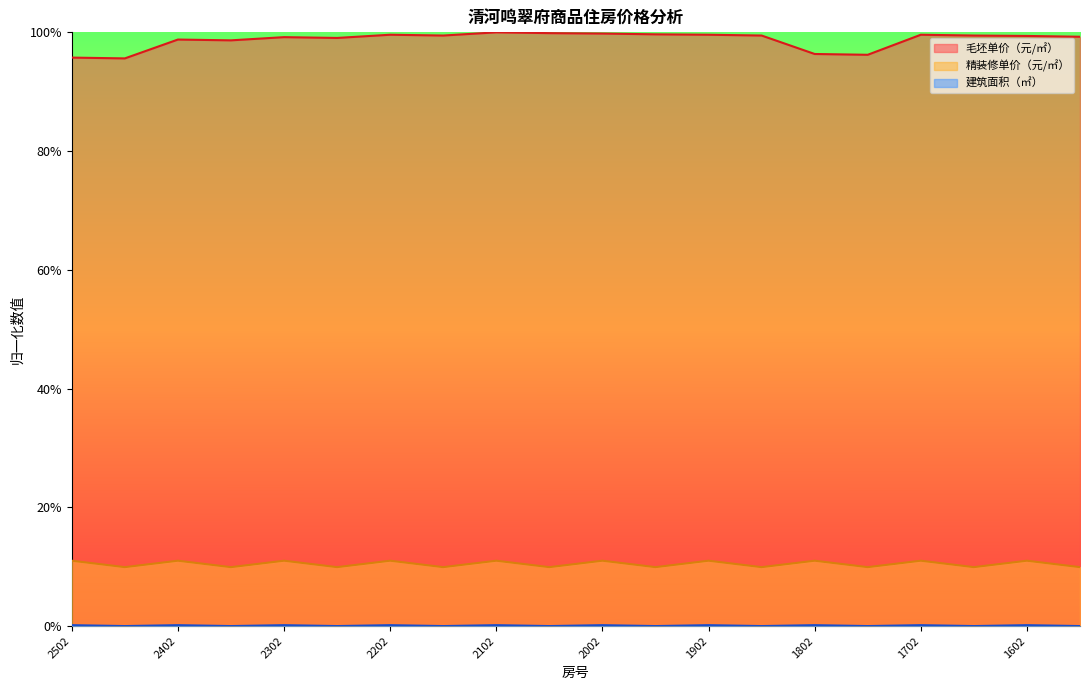

How many interior local peaks does the 建筑面积（㎡） series have?

9